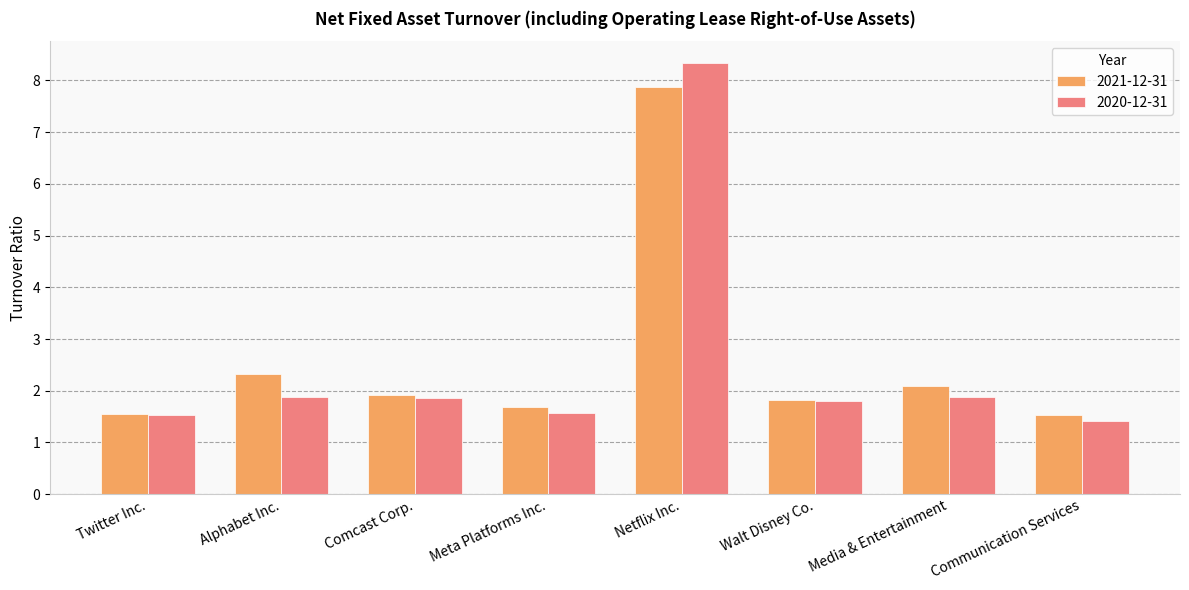

True or false: 2020-12-31 has a value of 3.2 at Media & Entertainment.

False